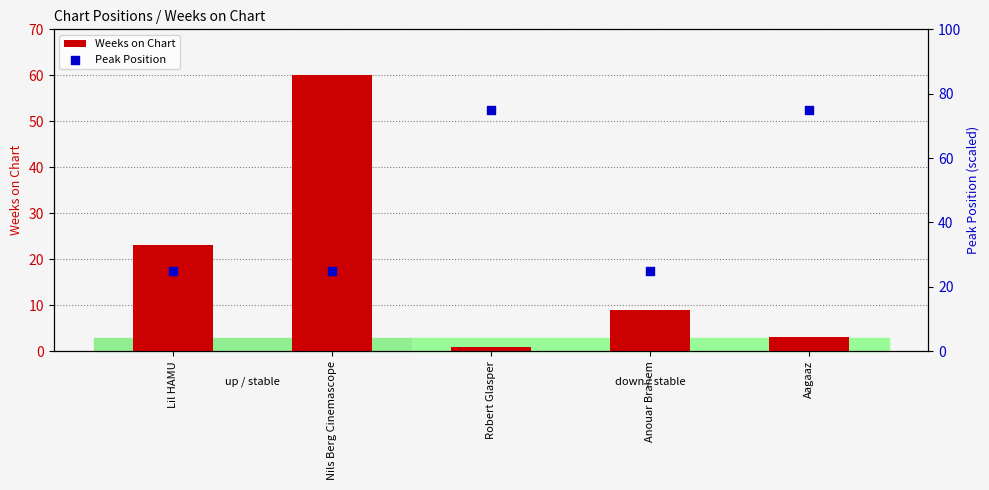

What are all the series names shown in the legend?

Weeks on Chart, Peak Position